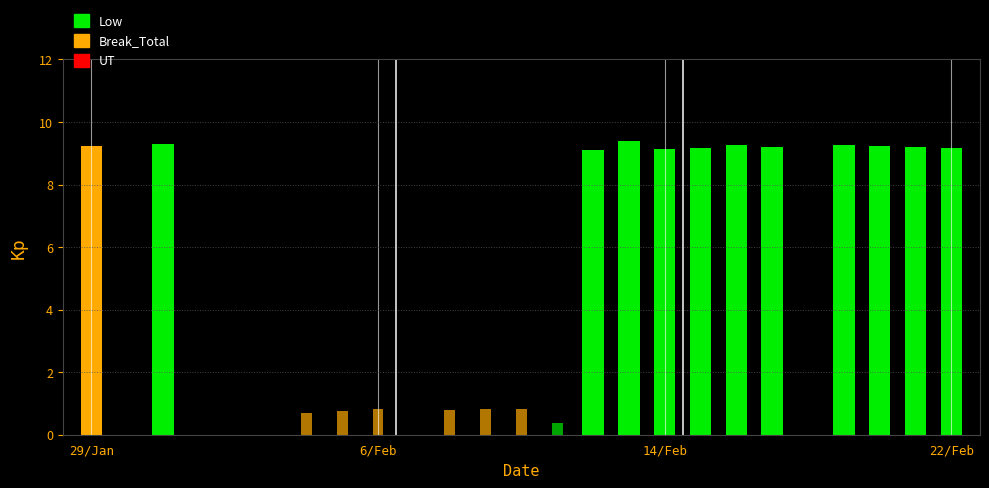

At 14/Feb, list the series in order from largest to smallest.

Low, Break_Total